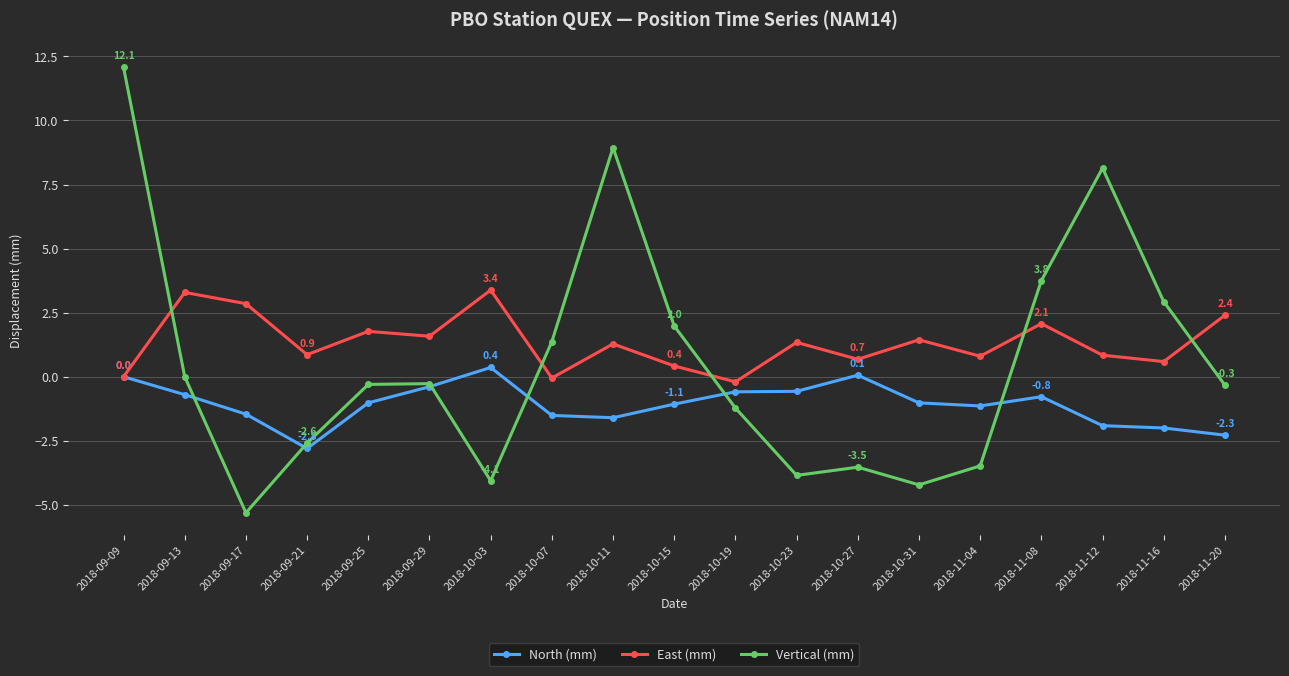

What is the total value across all series at 2018-11-16?

1.5